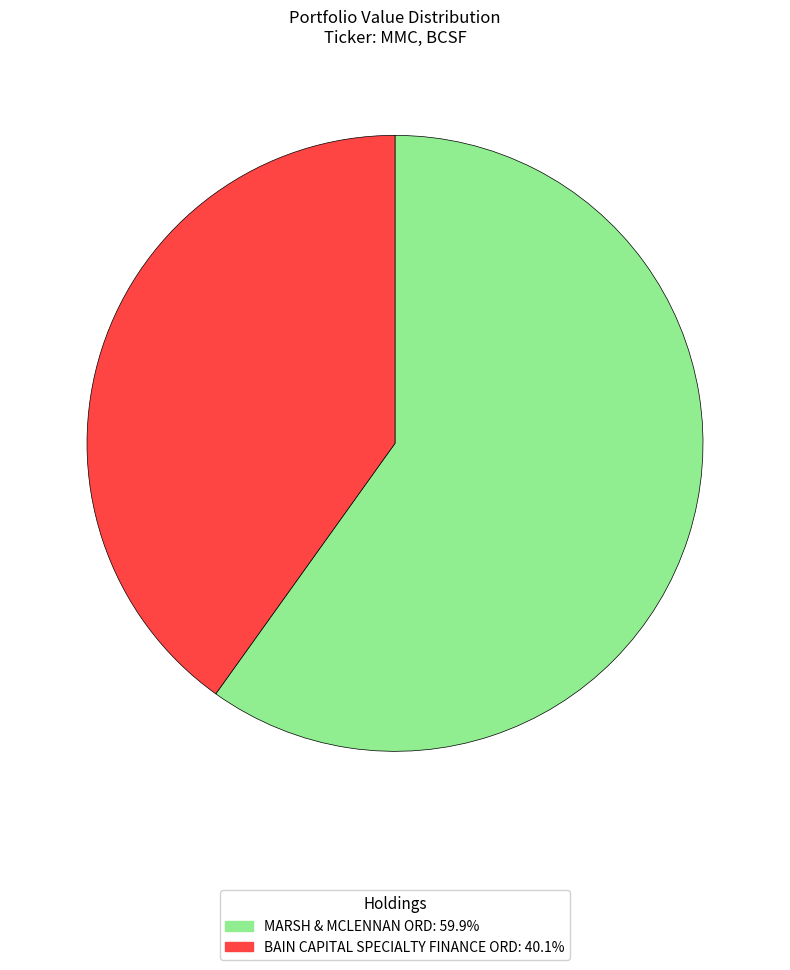

Which has a higher value, MARSH & MCLENNAN ORD or BAIN CAPITAL SPECIALTY FINANCE ORD?

MARSH & MCLENNAN ORD